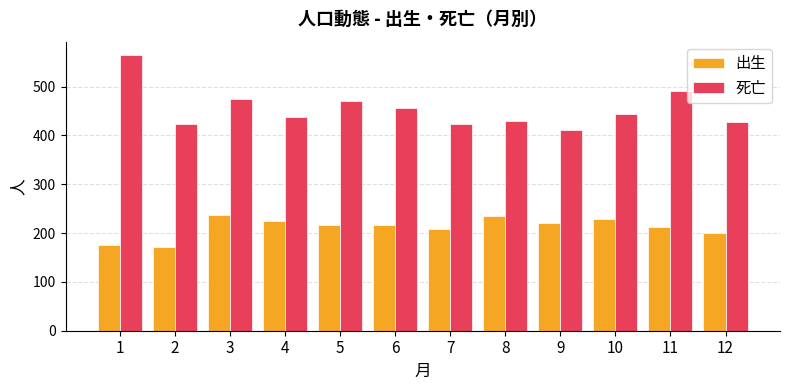

How many bars are there in each group?

2